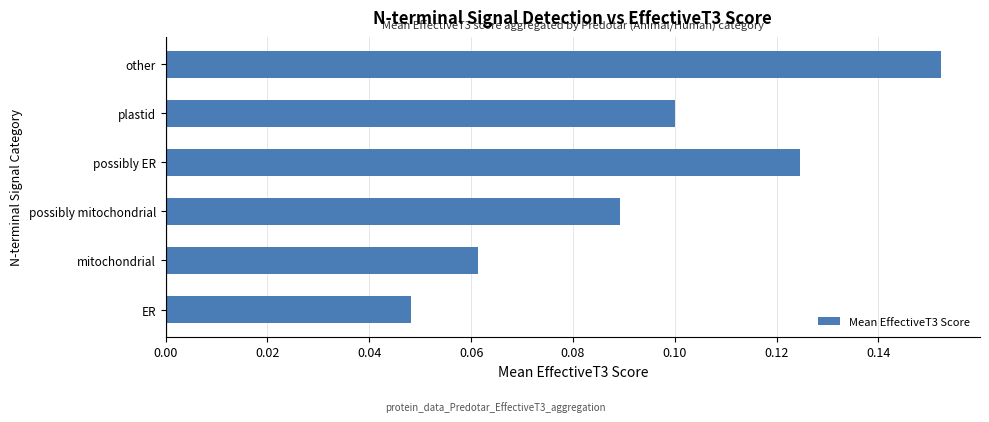

Rank the categories by value from highest to lowest.

other, possibly ER, plastid, possibly mitochondrial, mitochondrial, ER